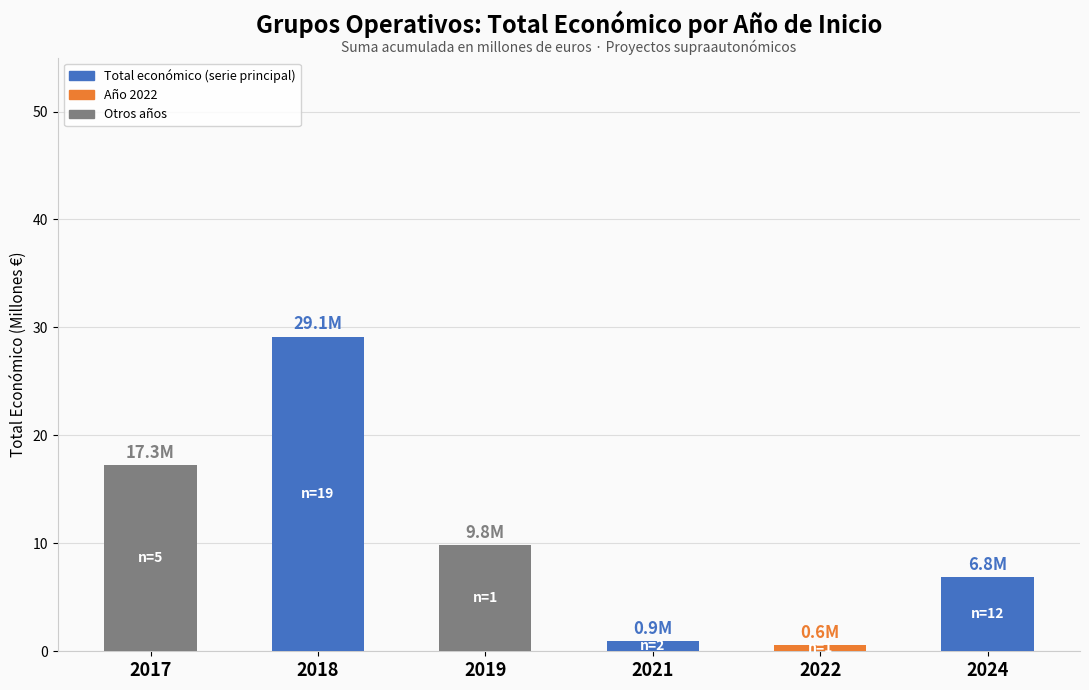

What is the difference between the second highest and minimum values?

16.7